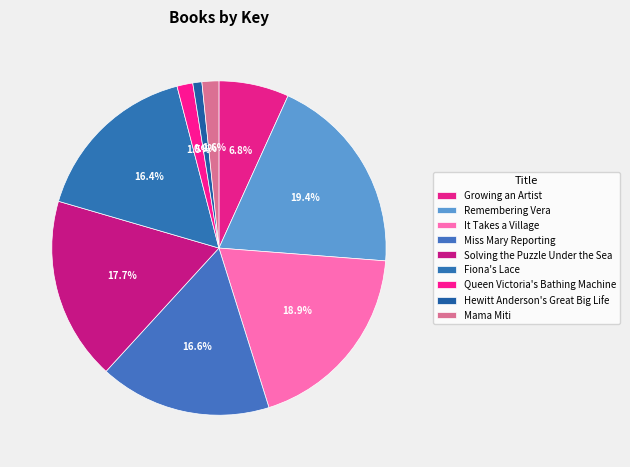

What is the ratio of the value at Remembering Vera to the value at Solving the Puzzle Under the Sea?

1.1